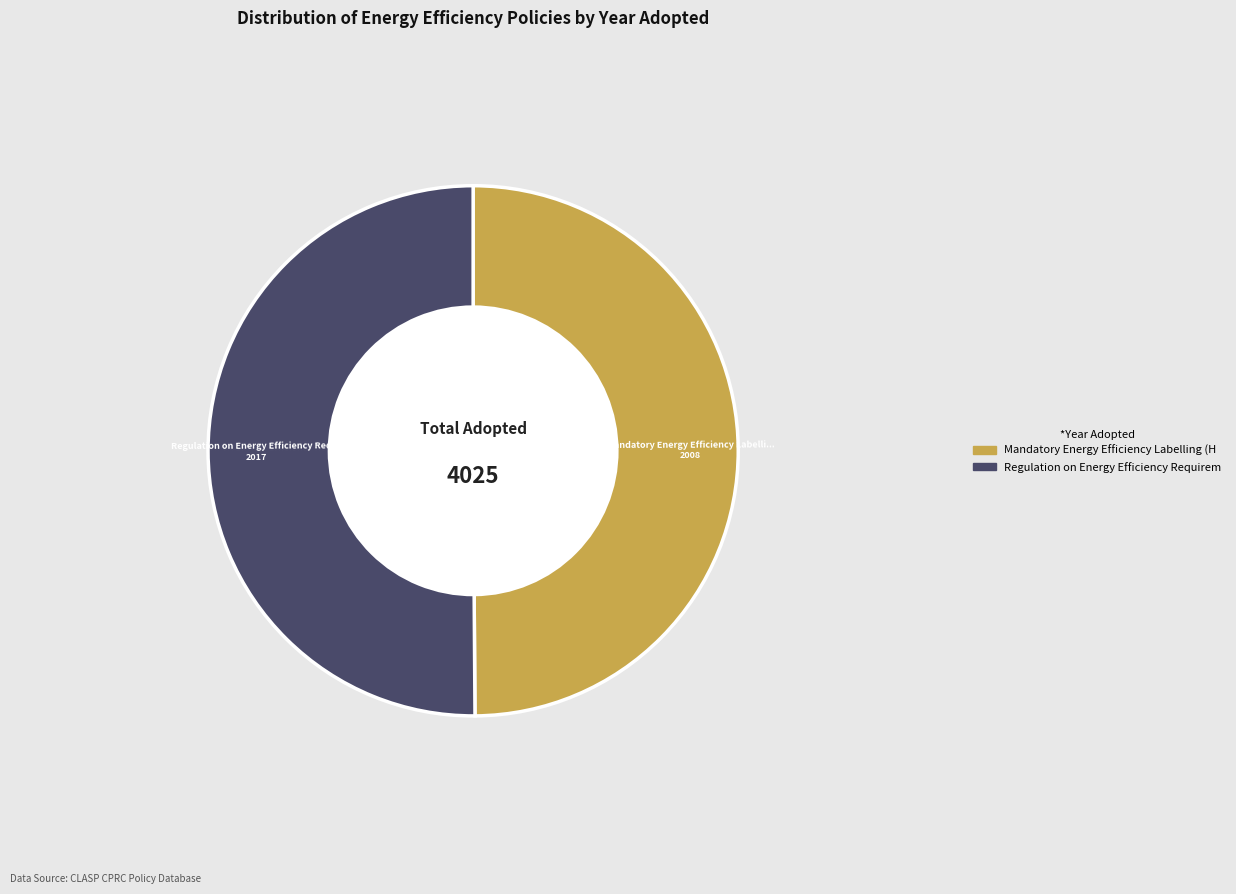

Which category accounts for the majority?

Regulation on Energy Efficiency Requirements (Switzerland)